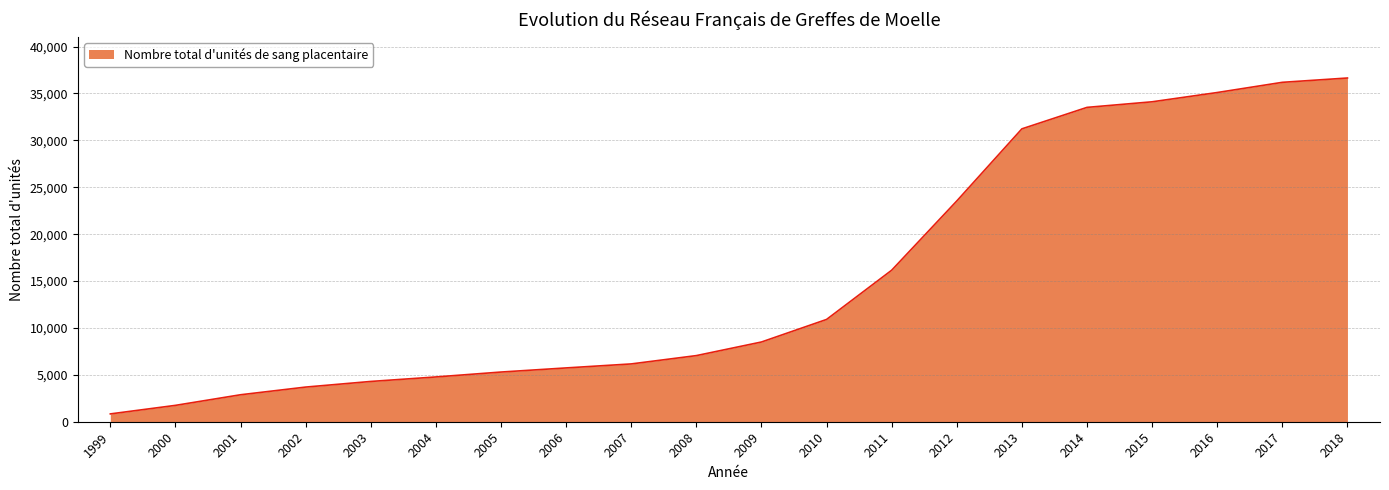

True or false: the data shows 40404 at 2012.

False